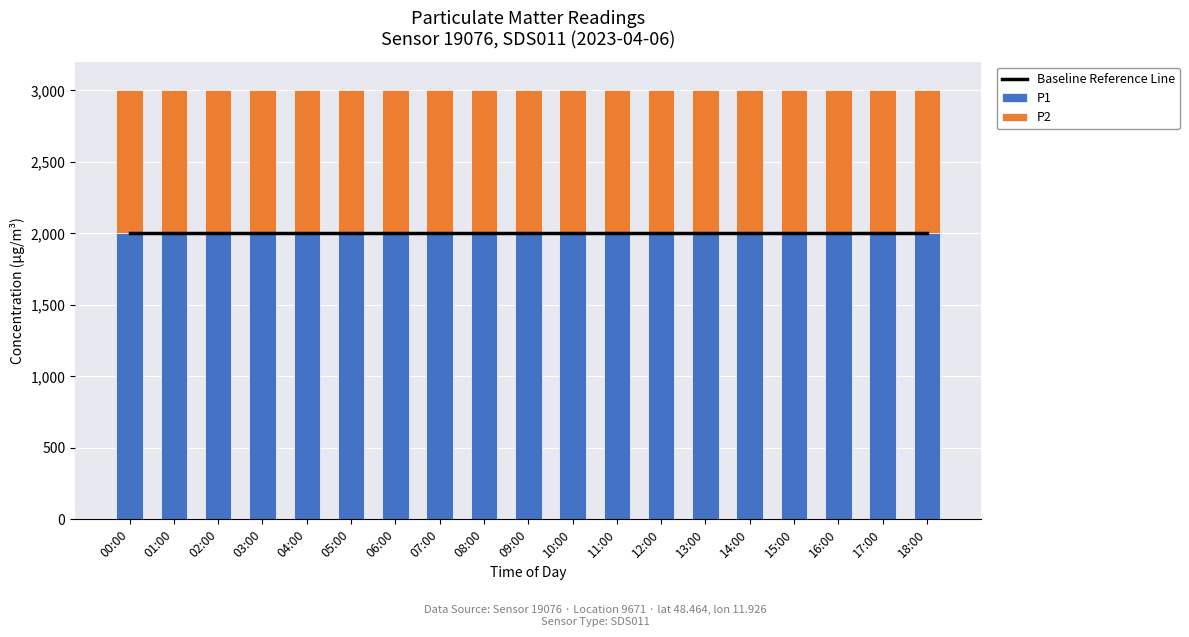

What are all the series names shown in the legend?

Baseline Reference Line, P1, P2